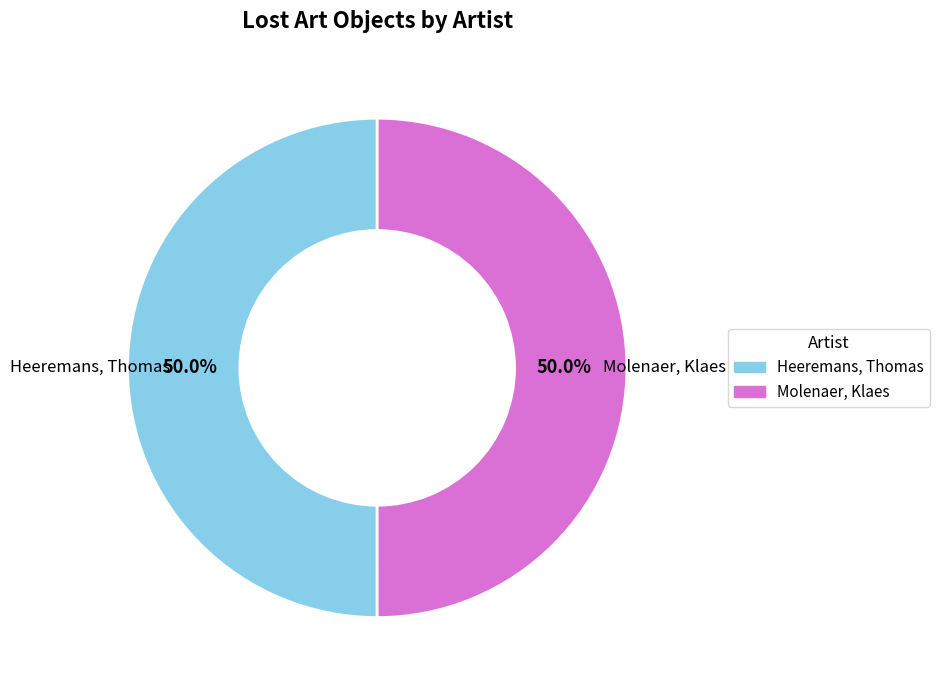

To the nearest percent, what portion does Molenaer, Klaes represent?

50%